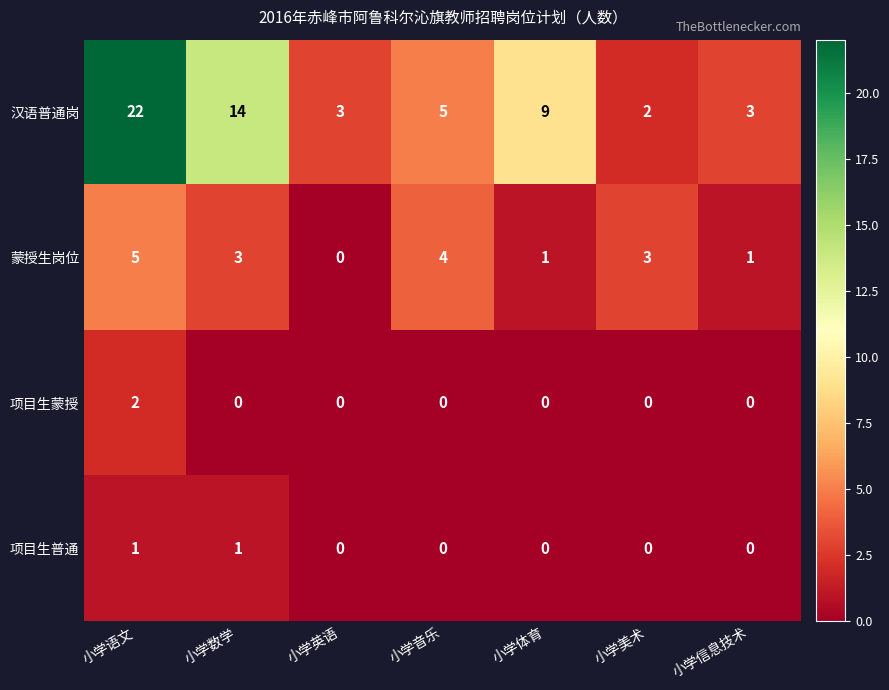

Reading left to right, transcribe all the data shown in this chart.

汉语普通岗: 22	14	3	5	9	2	3
蒙授生岗位: 5	3	0	4	1	3	1
项目生蒙授: 2	0	0	0	0	0	0
项目生普通: 1	1	0	0	0	0	0